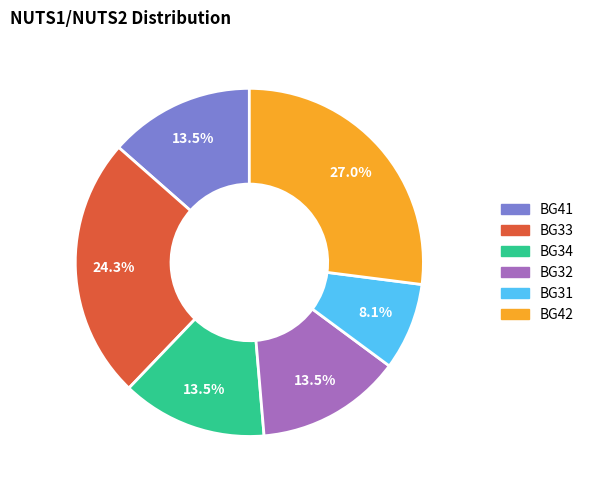

Which slice is the smallest?

BG31